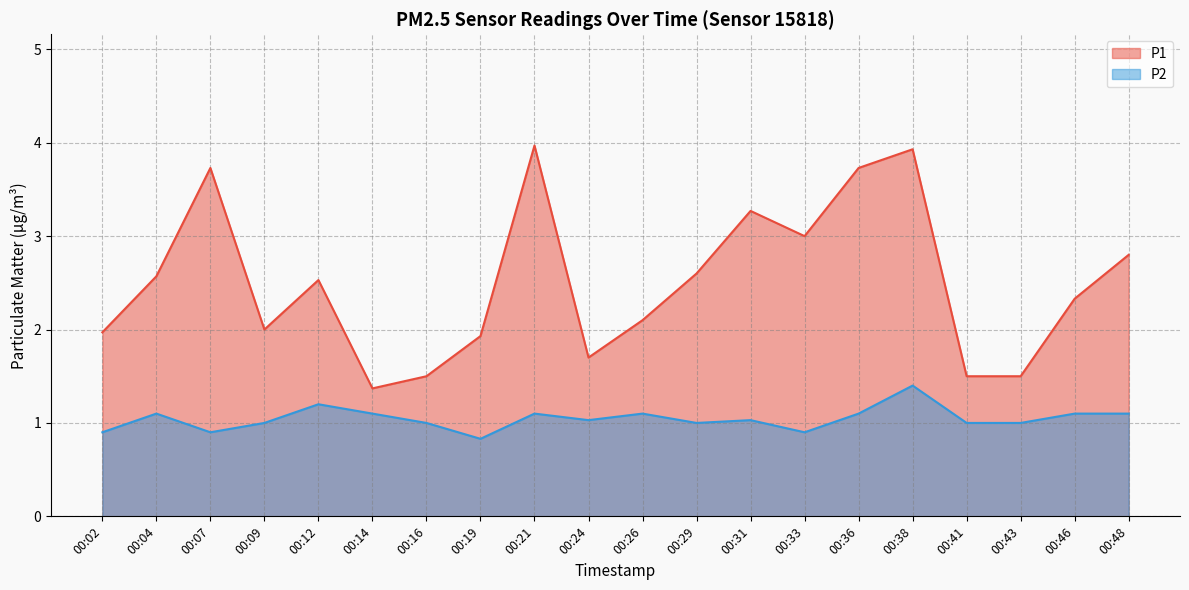

What is the value of the P1 point at the 13th from the left?

3.3